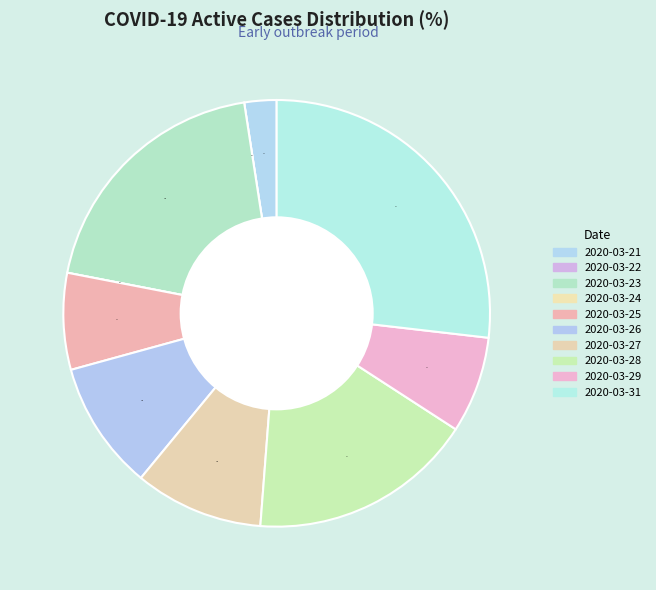

True or false: 2020-03-26 accounts for 1% of the total.

False